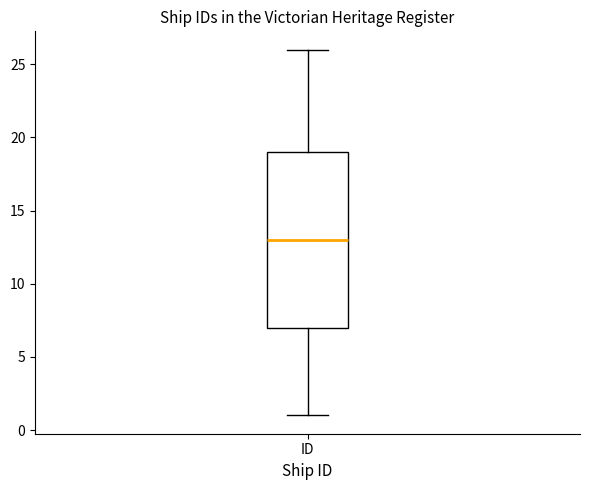

Where is the lower edge of the box for ID on the y-axis? The values are not printed on the chart, so give them approximately, as read against the axis.

7